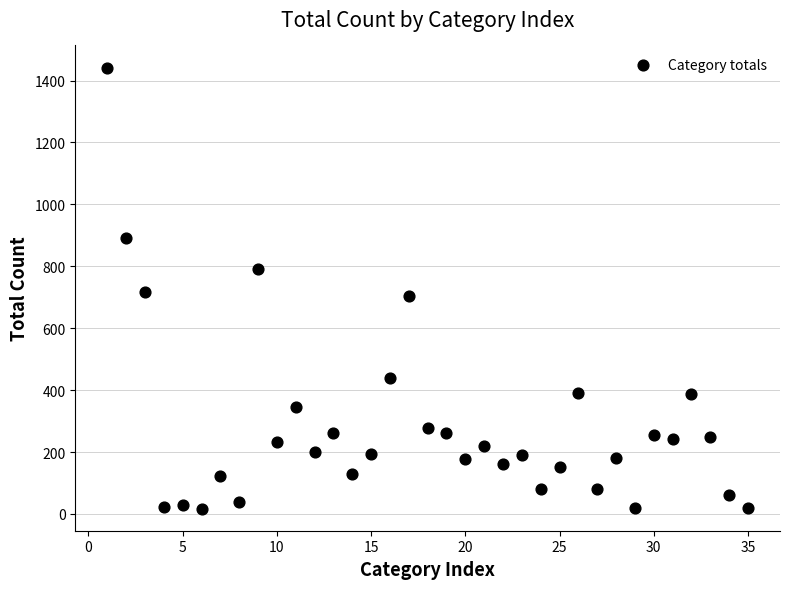

What is the range of X values (max minus min)?

34